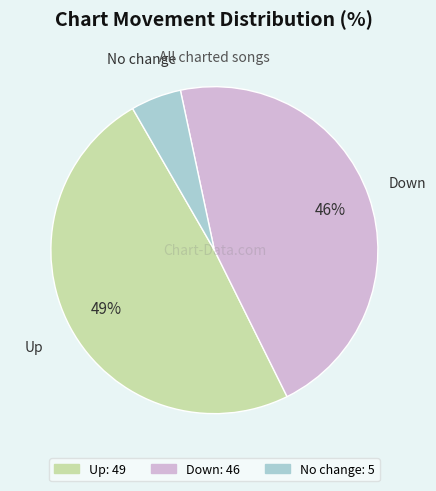

Does any single category account for the majority?

No